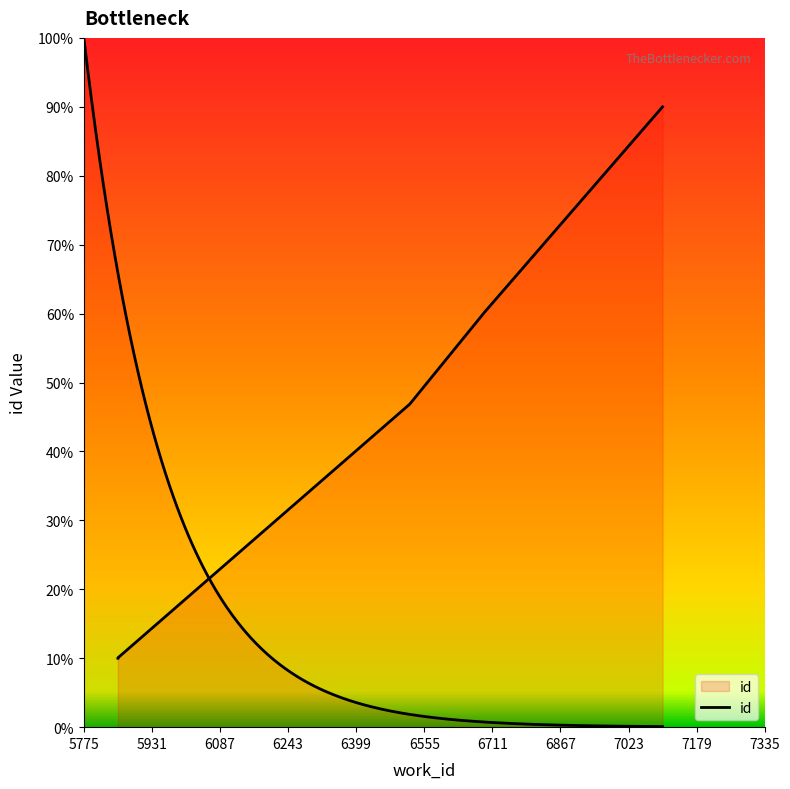

What is the difference between the maximum and minimum values?

80.0